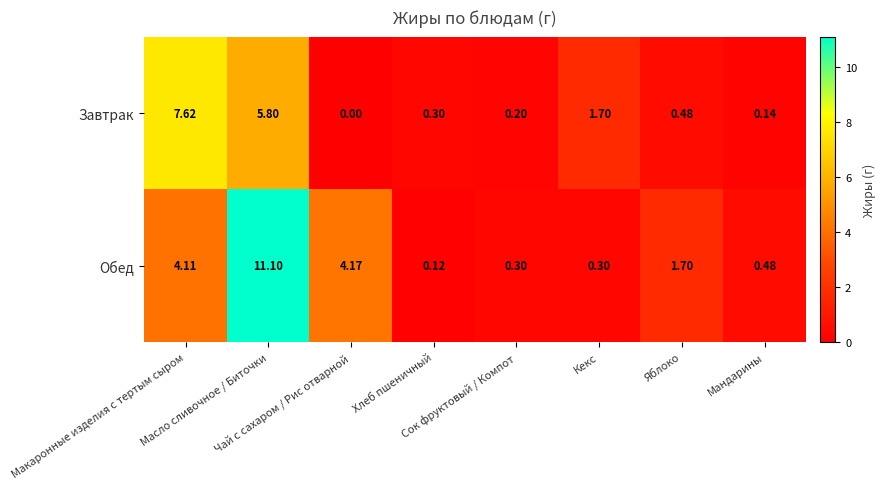

List the series in order of their peak value, highest first.

Обед, Завтрак